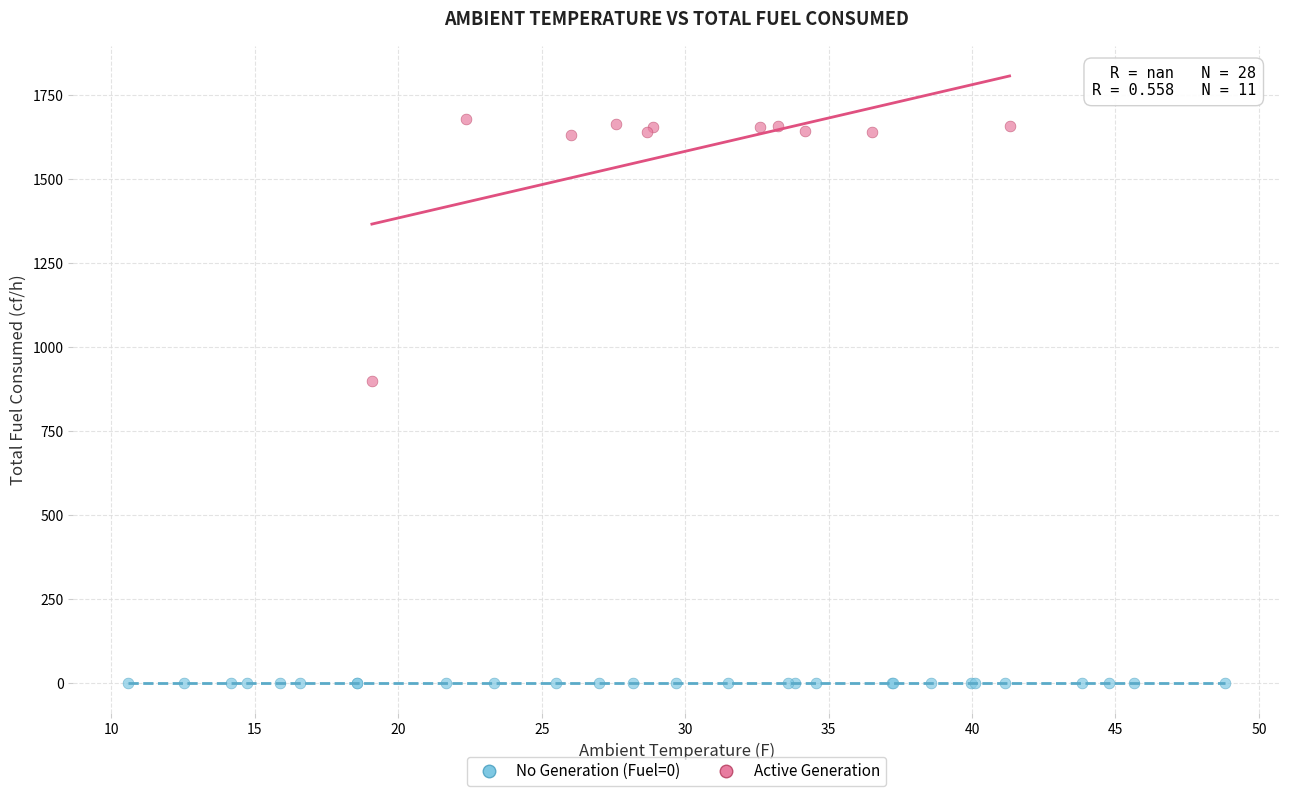

Which series contains the highest Y value?

Active Generation